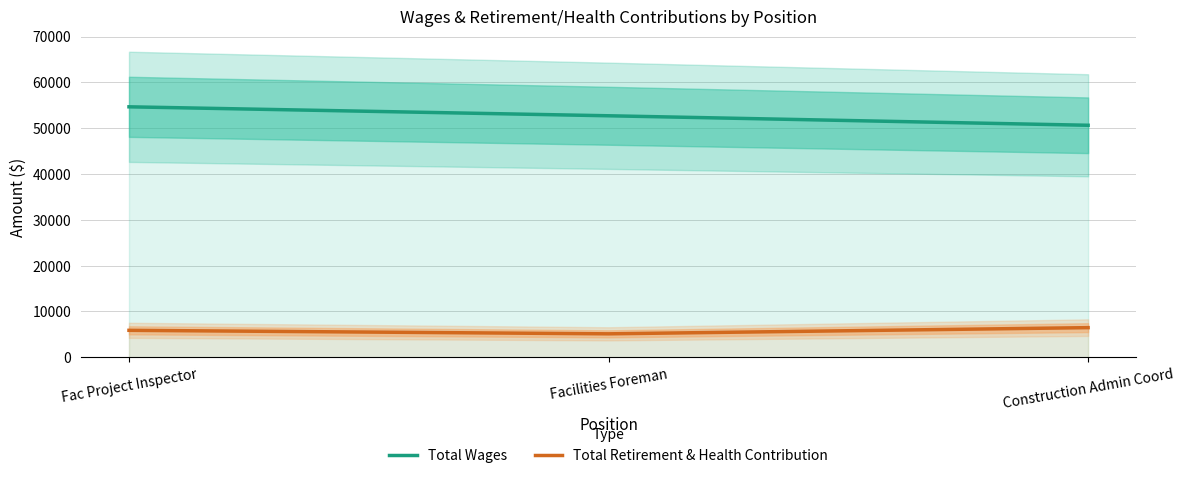

What is the sum of the Total Retirement & Health Contribution values at Construction Admin Coord and Facilities Foreman?

11577